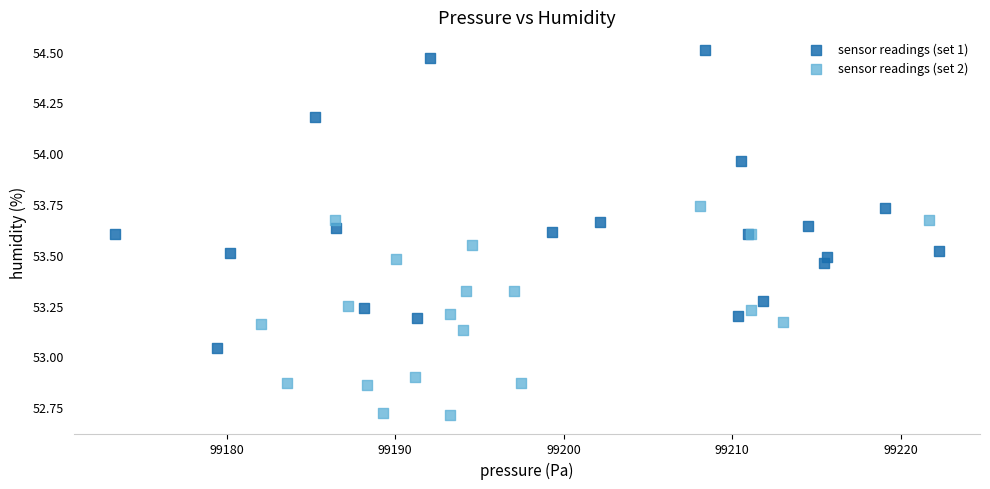

Which series contains the lowest Y value?

sensor readings (set 2)